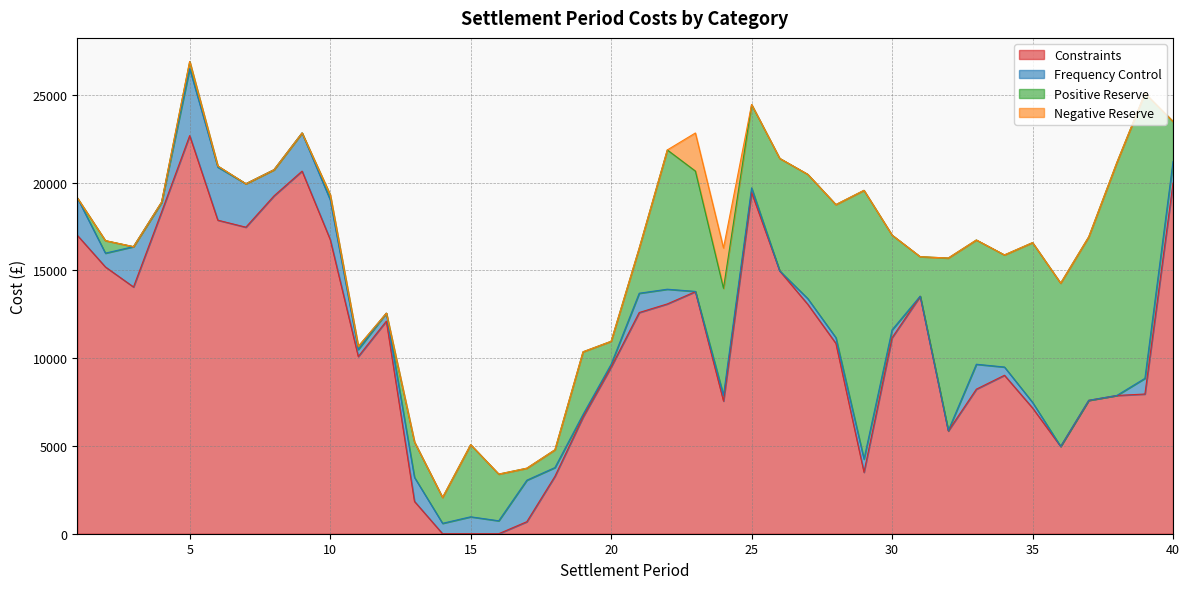

Rank the series at 29 from lowest to highest value.

Negative Reserve, Frequency Control, Constraints, Positive Reserve